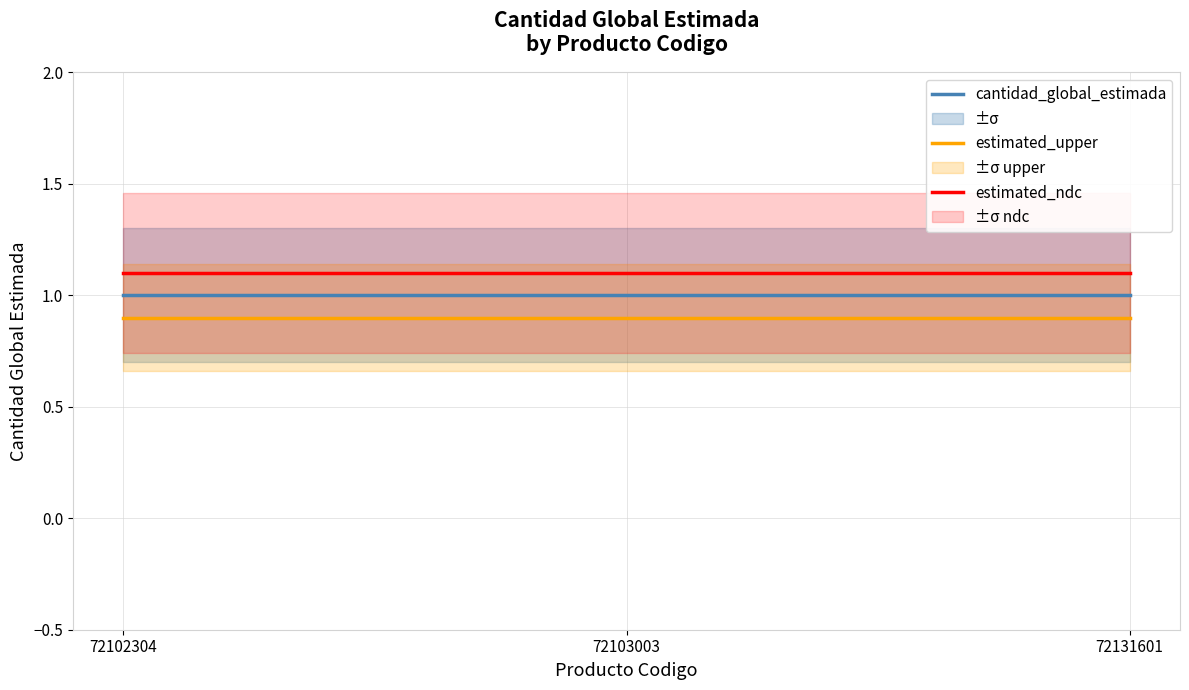

What is the value of the estimated_upper point at the 3rd from the left?

0.9